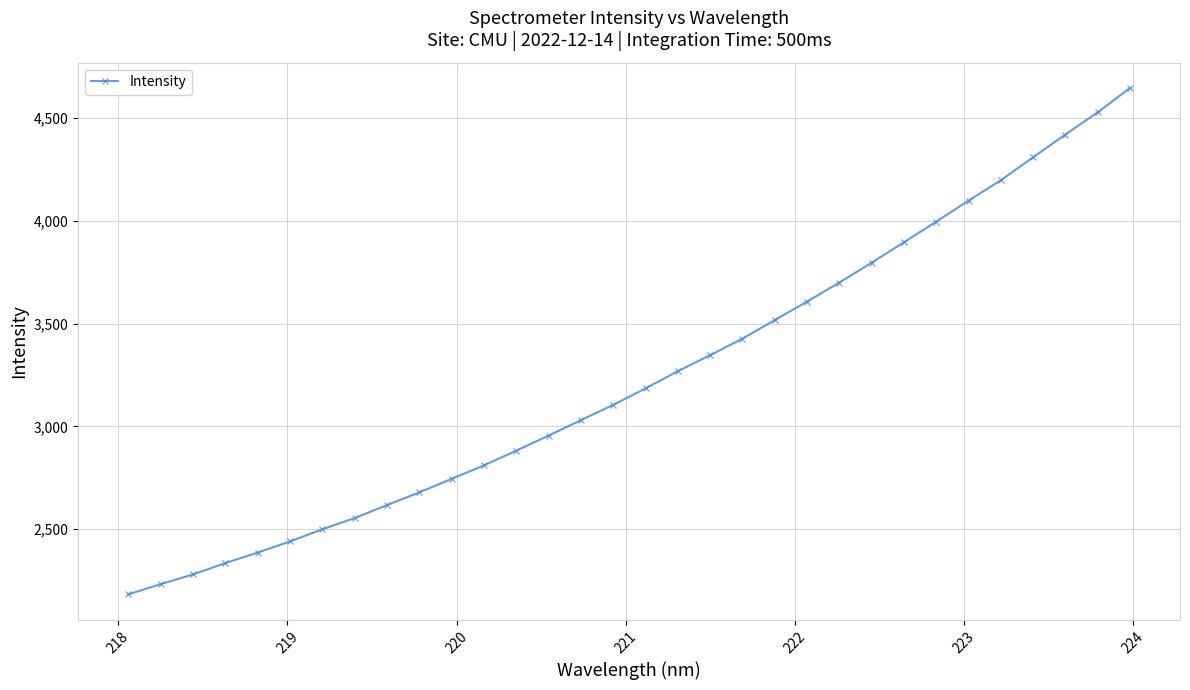

Reading right to left, extract all data points from this chart.

4646.7	4527.8	4420.3	4309.7	4197.8	4098.6	3996.6	3896.1	3796.9	3700.3	3607.8	3517.7	3427.4	3346.9	3269.0	3185.4	3105.1	3030.8	2955.8	2882.5	2810.8	2745.4	2679.3	2617.6	2554.4	2499.9	2440.6	2386.4	2335.5	2280.0	2233.0	2183.3